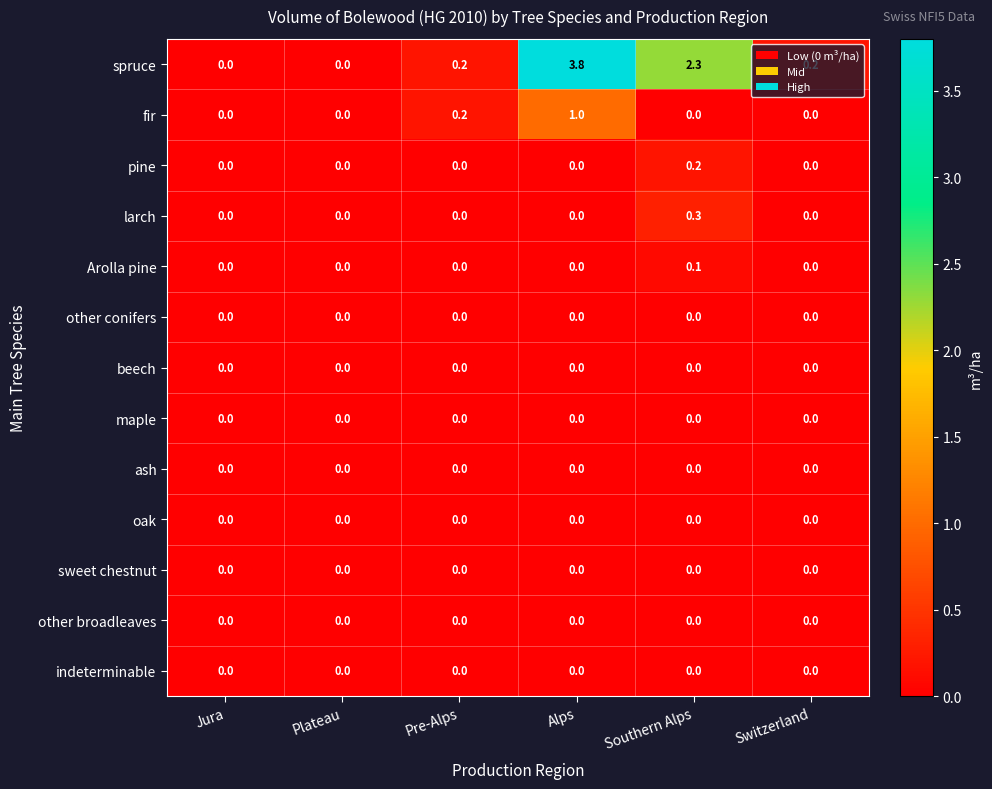

Which series has the largest total across all categories?

spruce